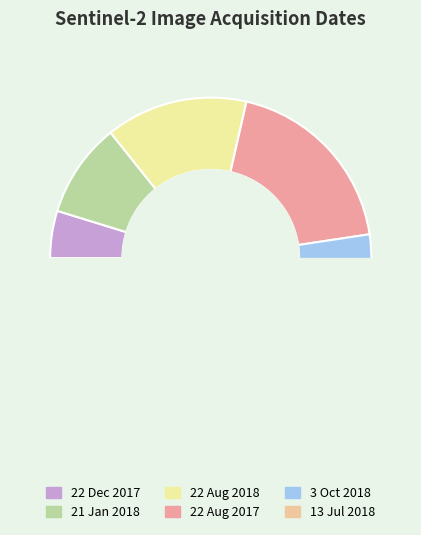

Is there any slice that represents more than half of the pie?

No